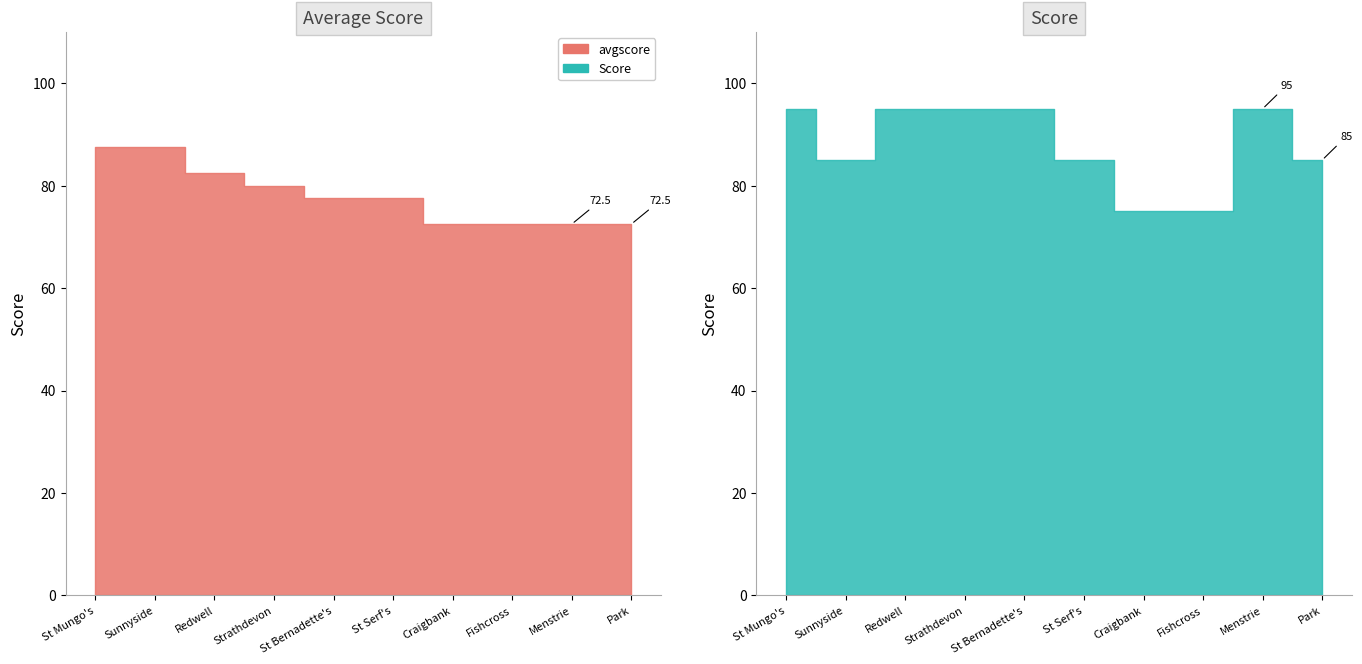

Read the avgscore value at Craigbank.

72.5